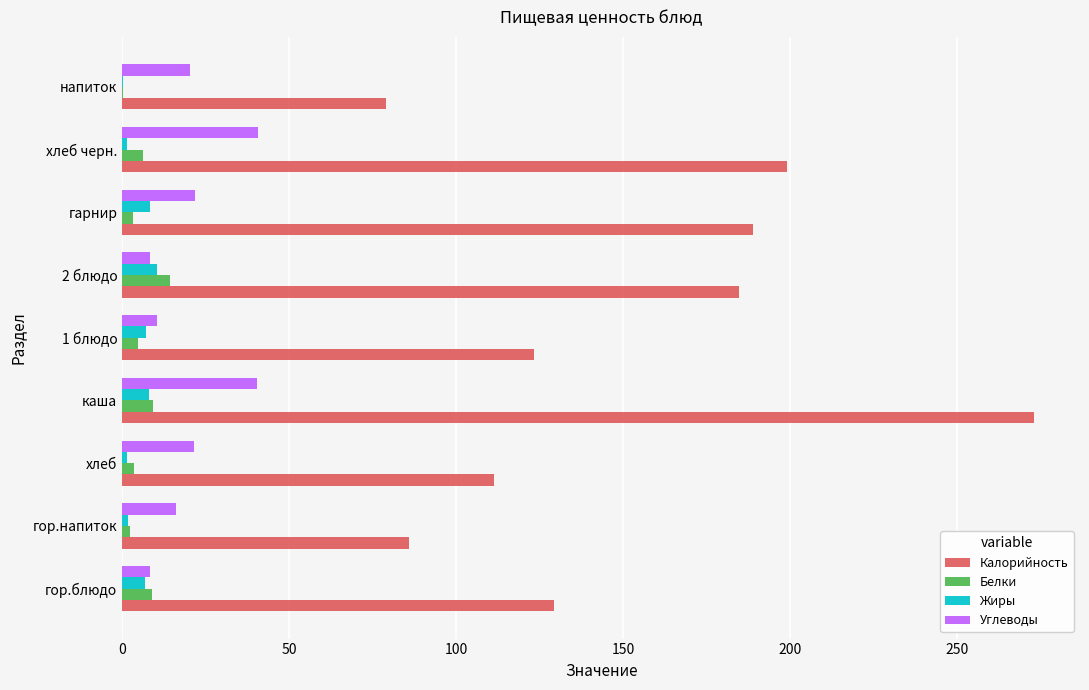

The Калорийность series shows 273.1 at каша. True or false?

True